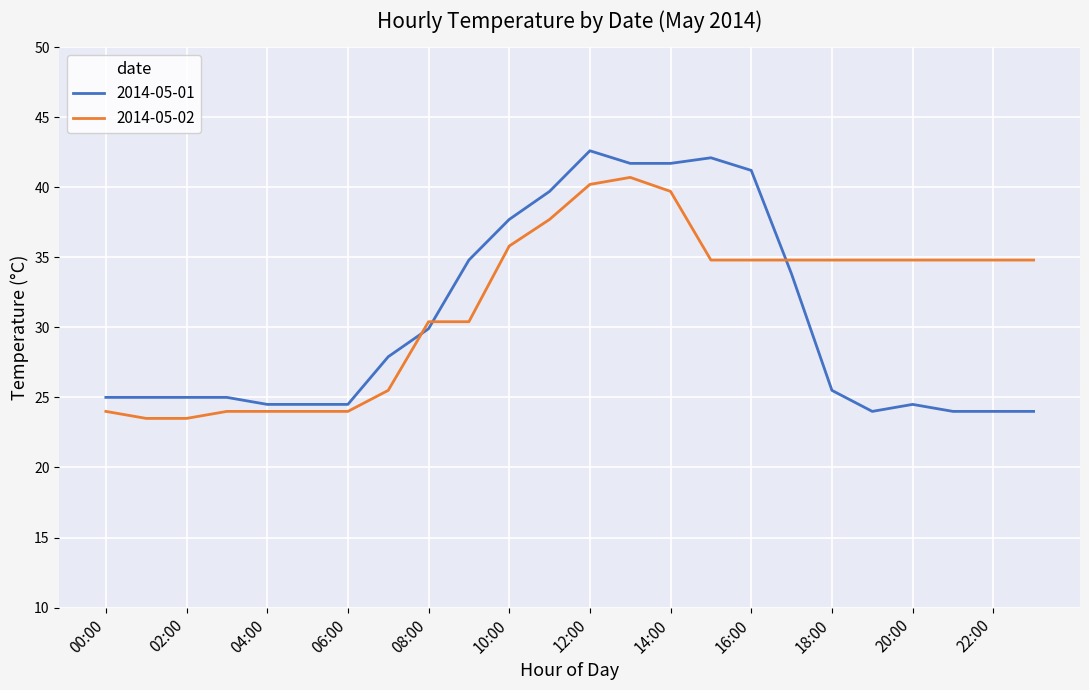

What is the difference between the maximum and minimum values in the 2014-05-01 series?

18.6